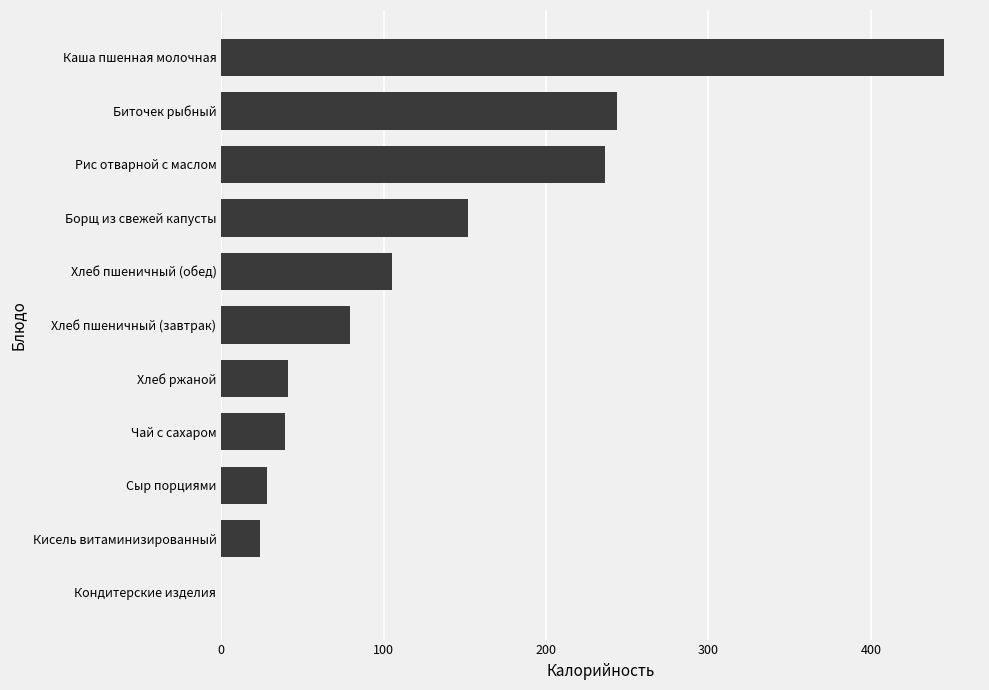

What is the sum of all values?

1393